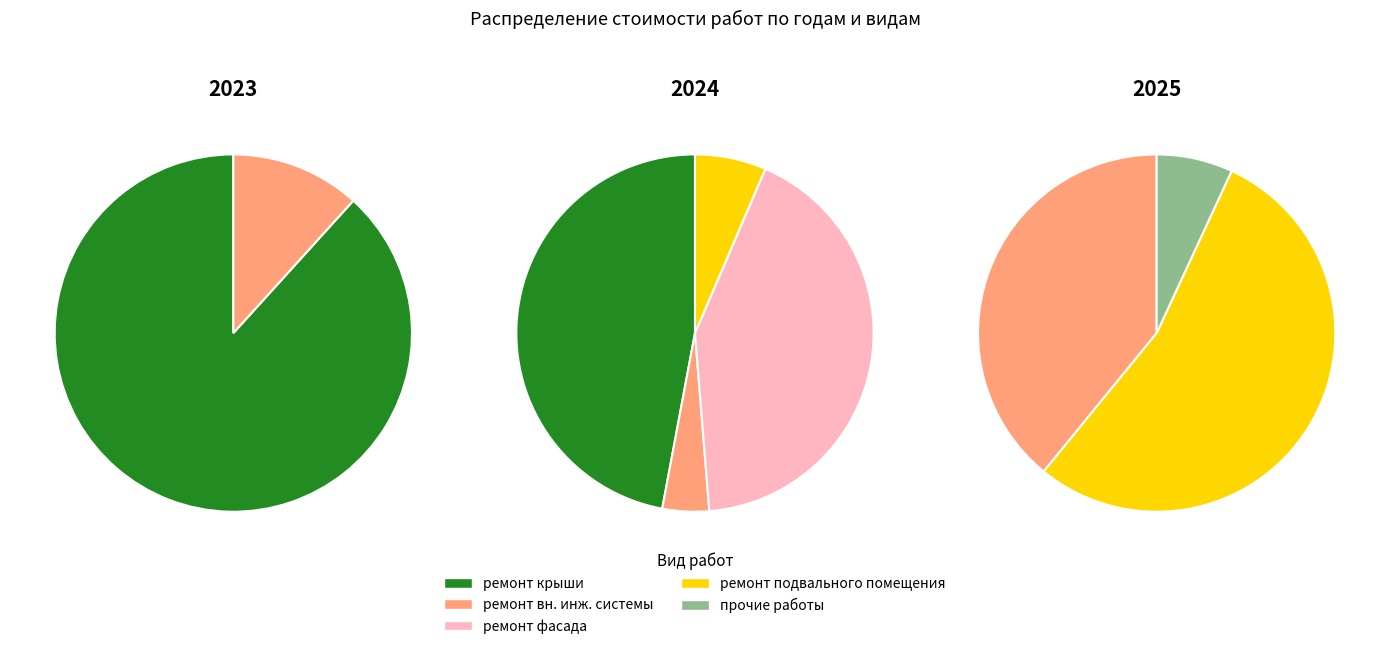

What is the ratio of the value at 2023 to the value at 2024?

0.3